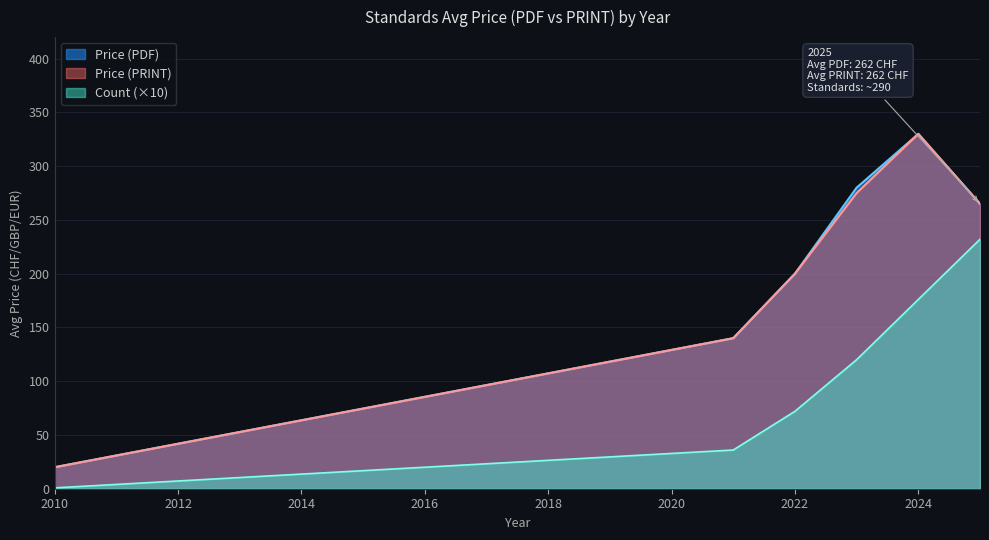

True or false: Price (PDF) and Count (×10) cross at least once.

False